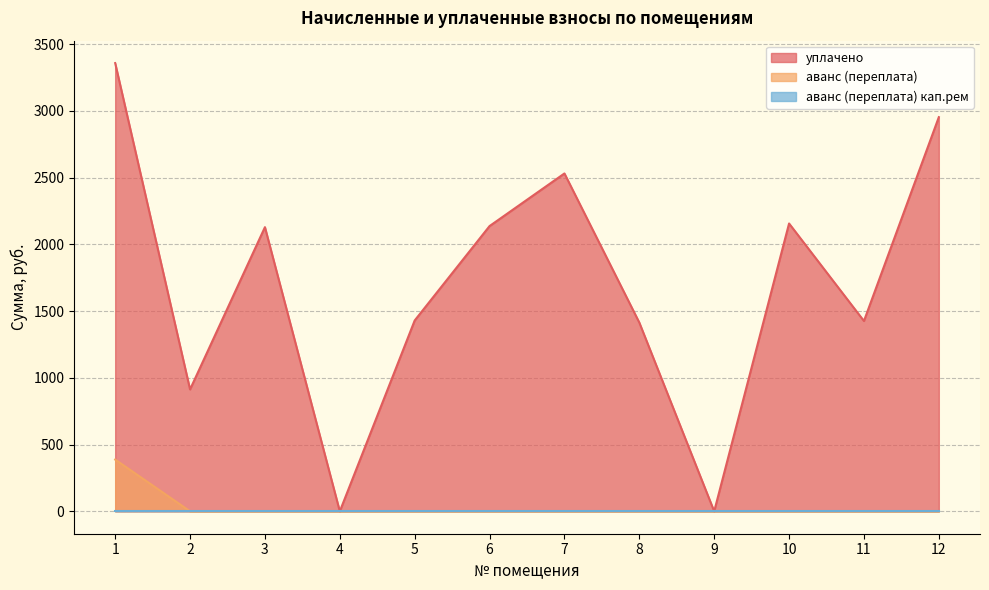

At which label does аванс (переплата) reach its minimum?

2